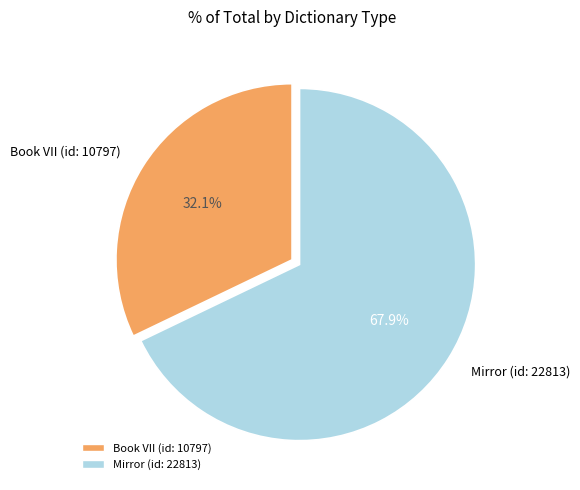

Which slice represents more than half of the pie?

Mirror (id: 22813)